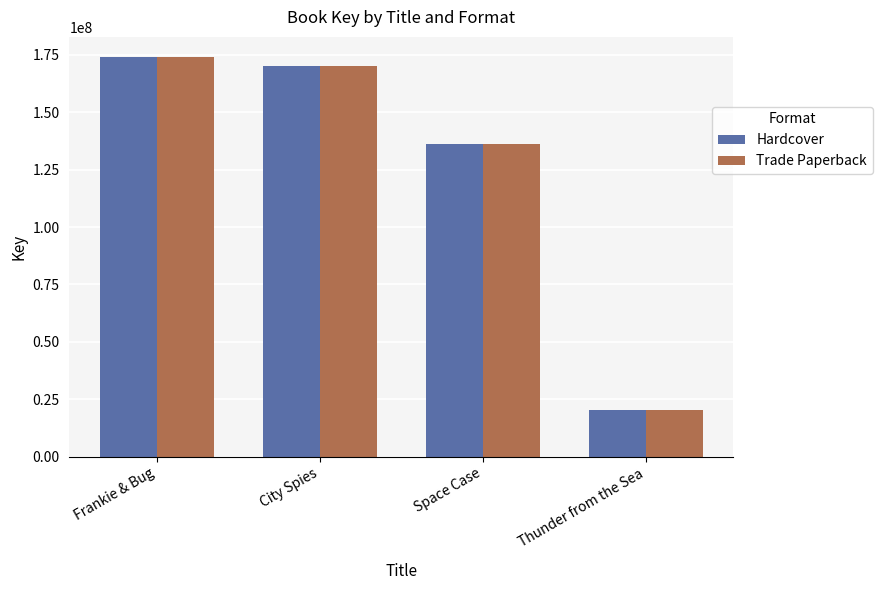

How many groups of bars are there?

4